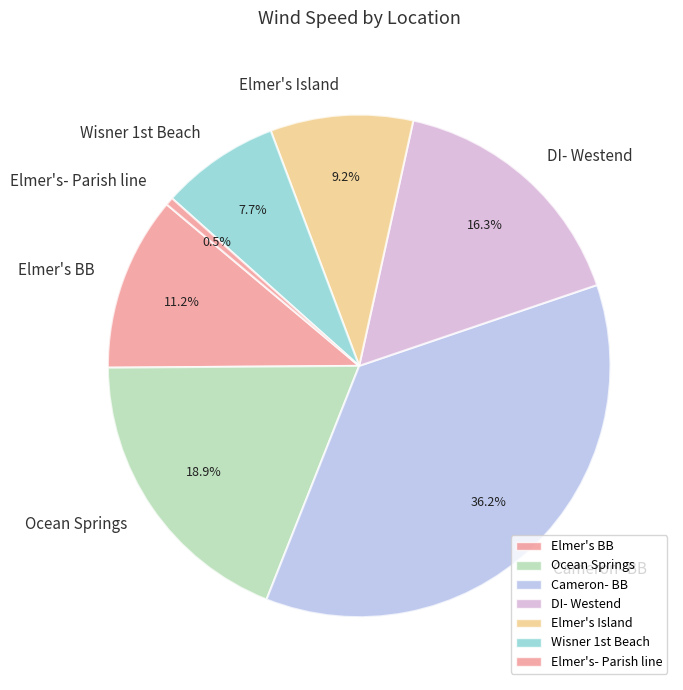

To the nearest percent, what is the difference between the Ocean Springs and Elmer's BB slice percentages?

8%